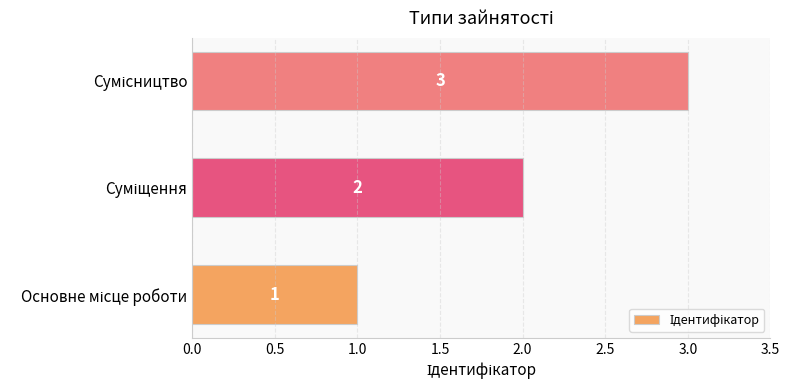

What is the maximum value shown in the chart?

3